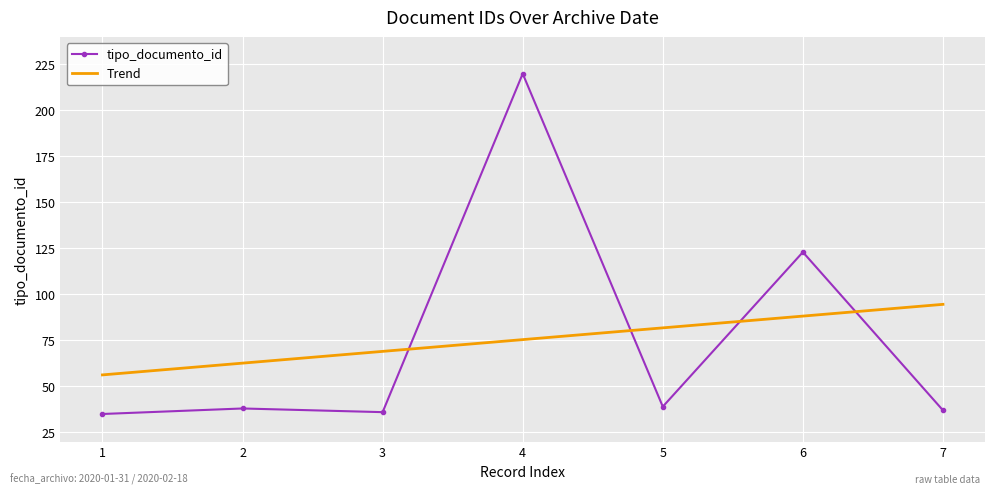

How many lines are shown in the chart?

1